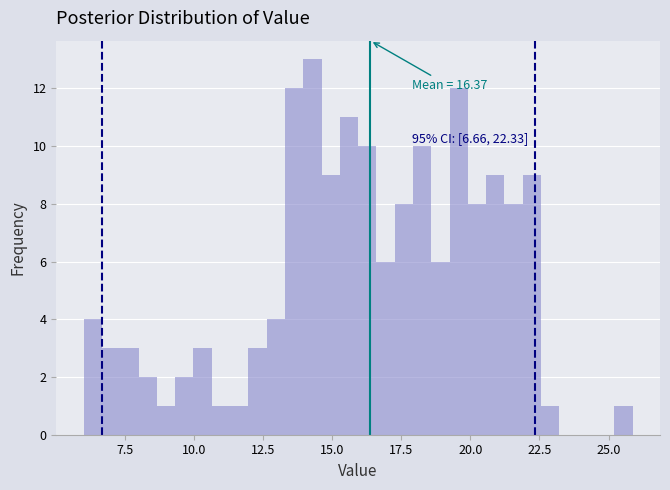

Read against the x-axis, roughly where is the centre of the tallest bar?

14.5